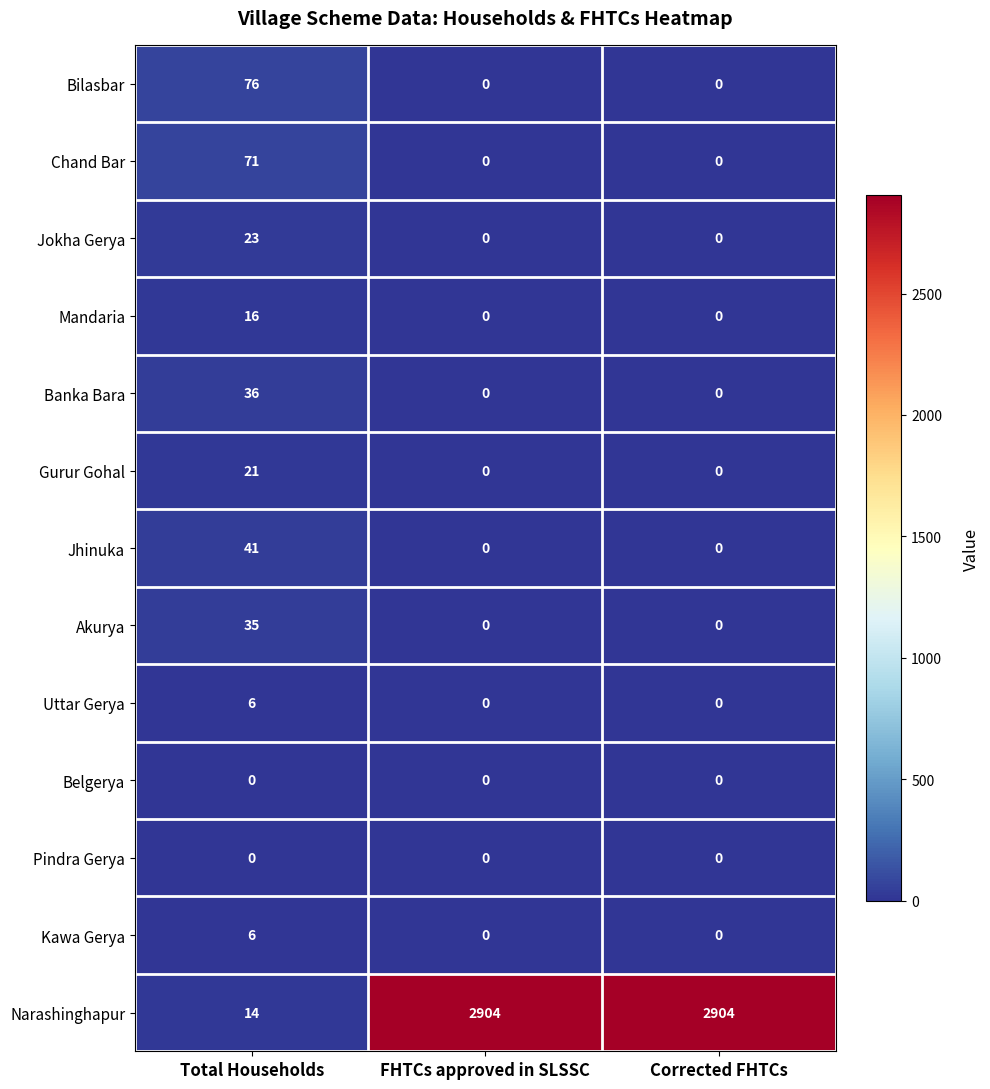

The value of Jhinuka at Corrected FHTCs is -17. True or false?

False